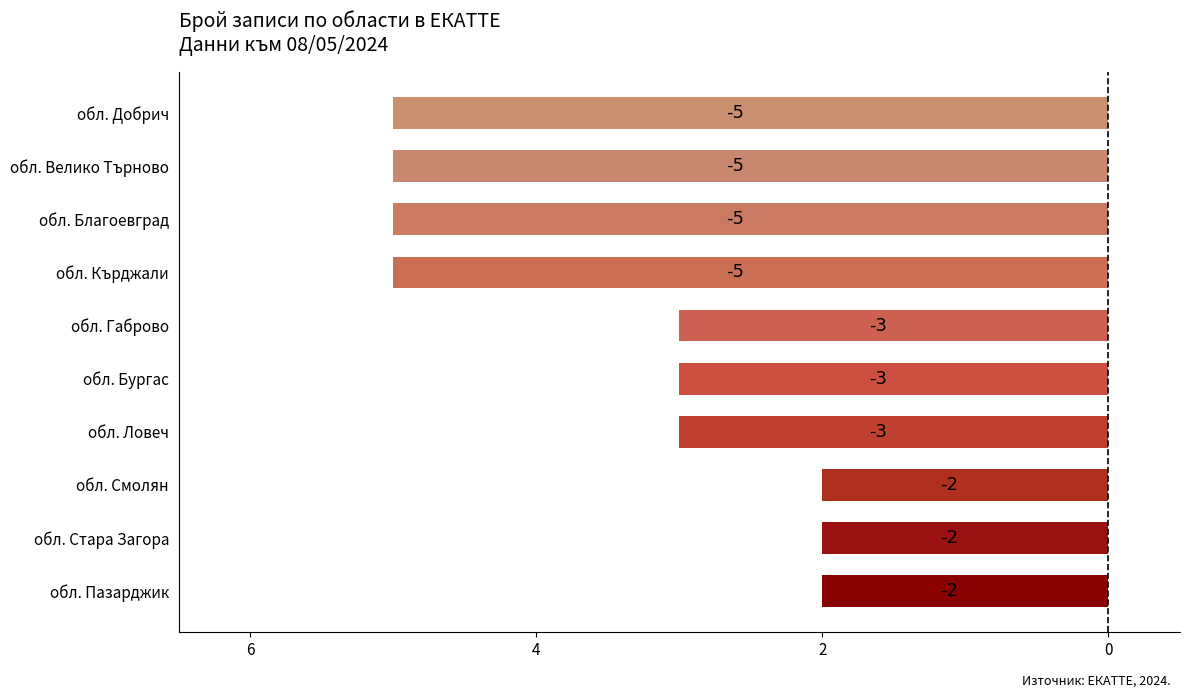

What is the difference between the maximum and minimum values?

3